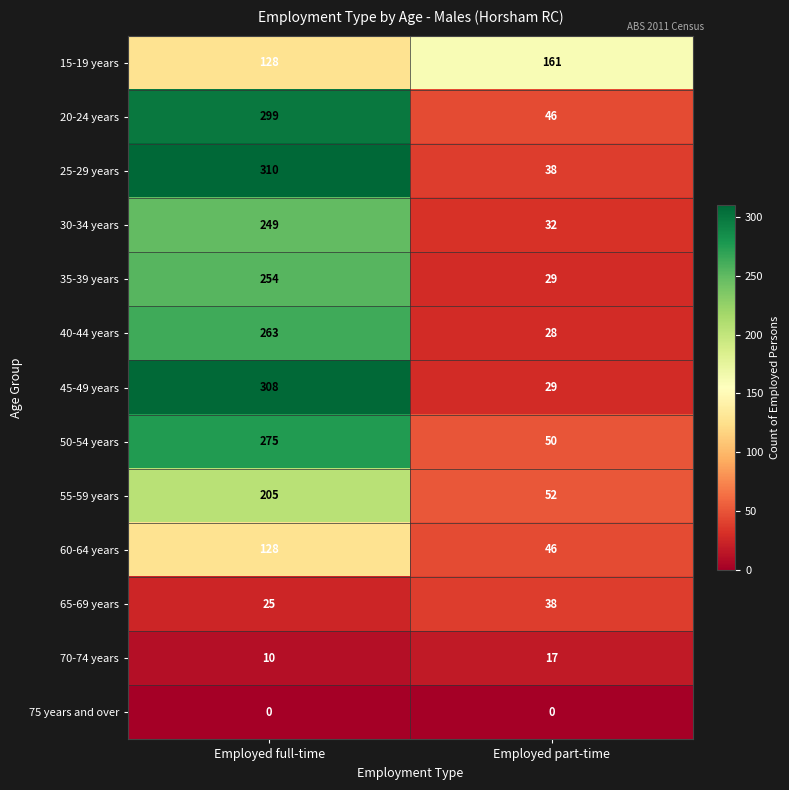

What is the difference between the 35-39 years values at Employed full-time and Employed part-time?

225